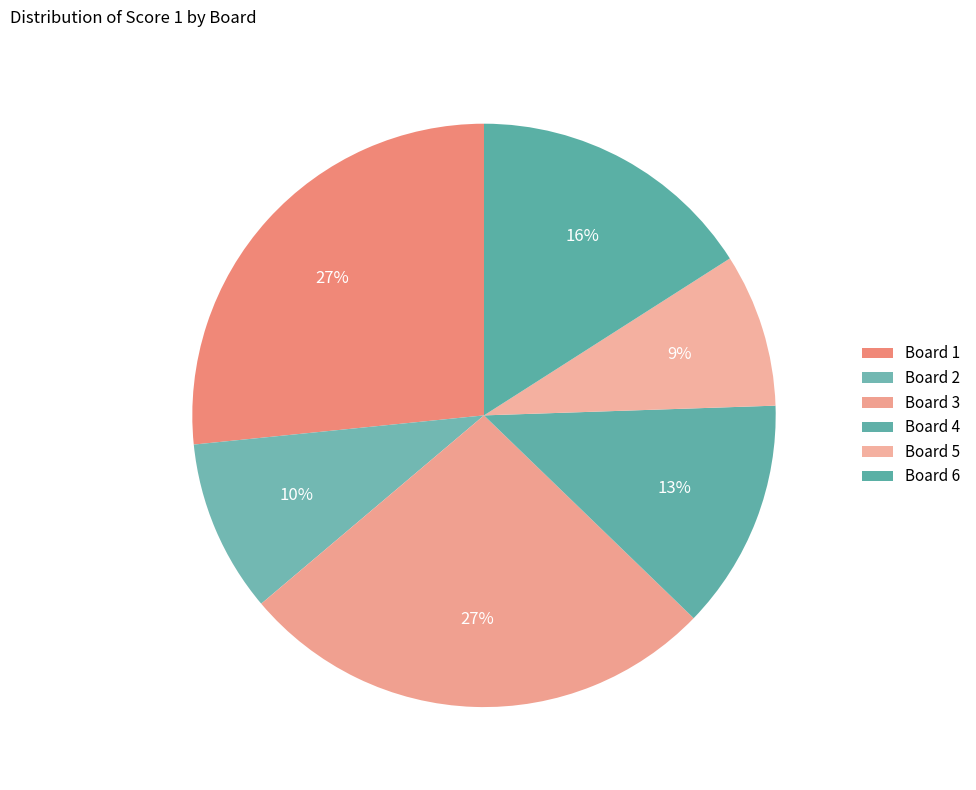

How many slices are in this pie chart?

6